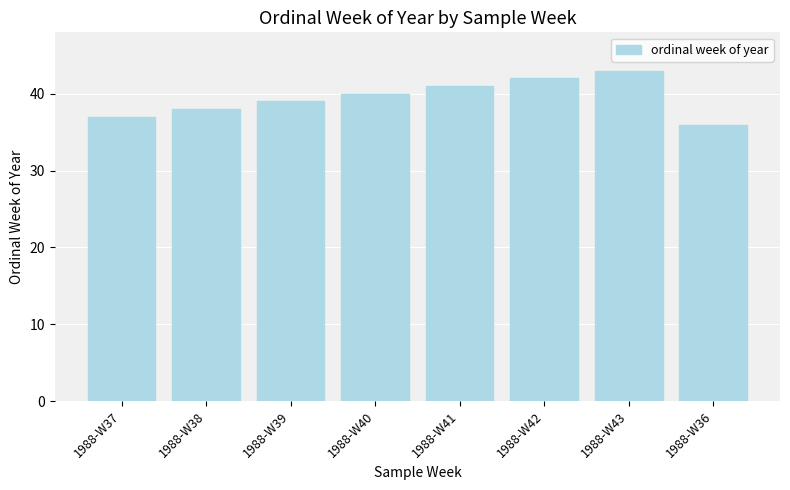

Which category has the highest value across all series?

1988-W43